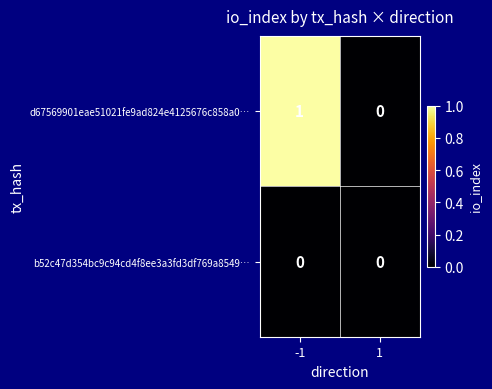

Is it true that d67569901eae51021fe9ad824e4125676c858a0… equals 1 at 1?

False